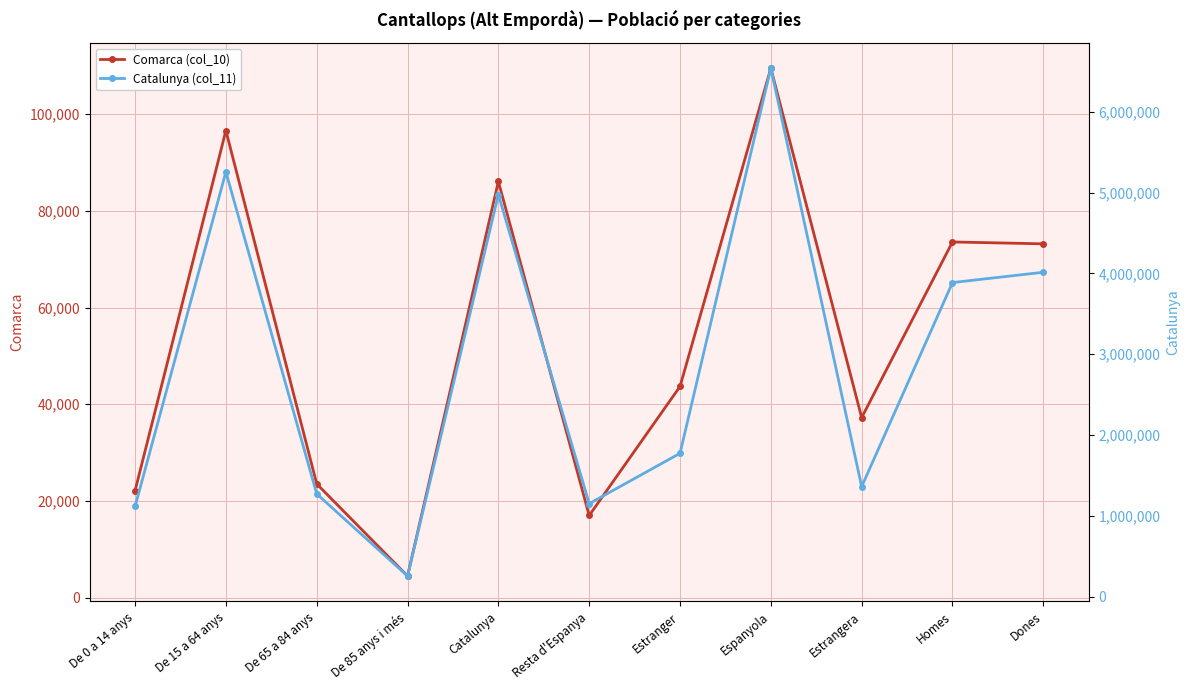

Where is the first local minimum for Catalunya (col_11)?

De 85 anys i més